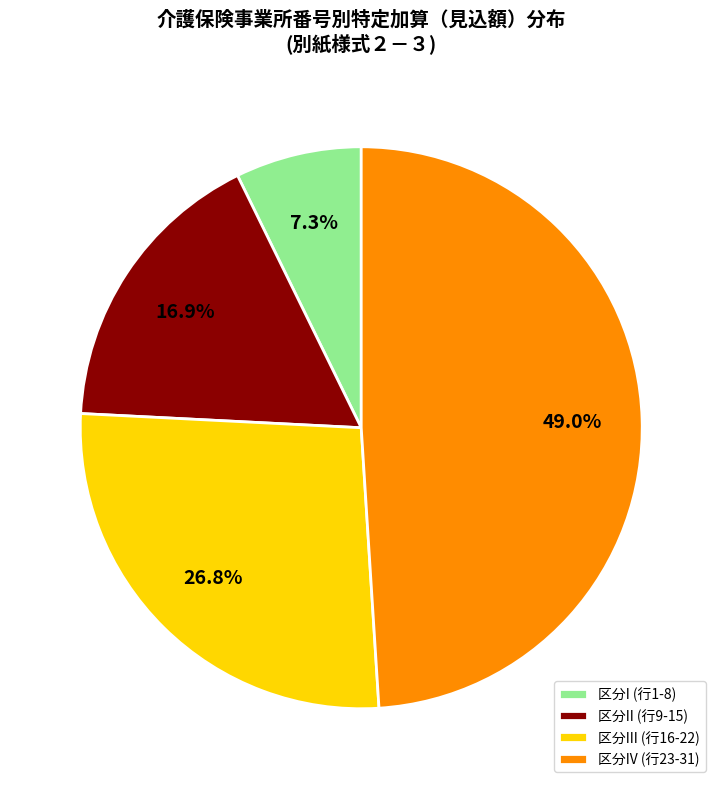

Rank the categories by value from highest to lowest.

区分IV (行23-31), 区分III (行16-22), 区分II (行9-15), 区分I (行1-8)